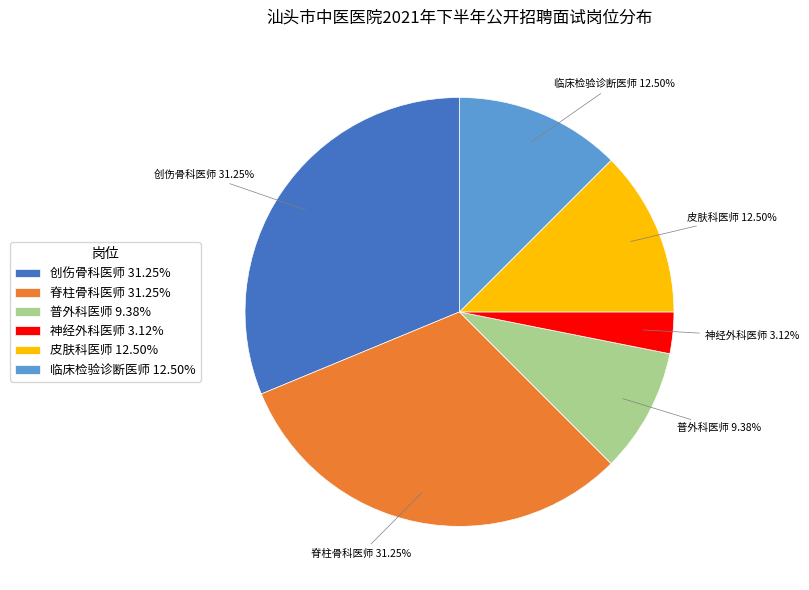

What percentage do 神经外科医师 and 脊柱骨科医师 together represent?

34.4%